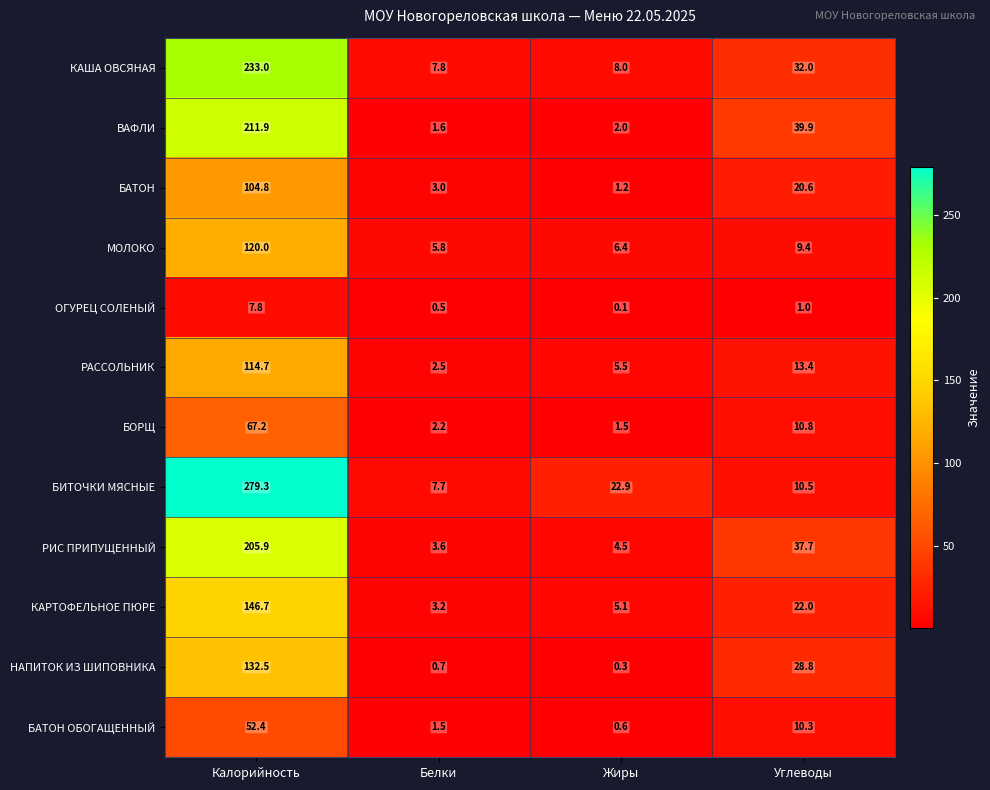

At how many categories does at least one series exceed 242?

1